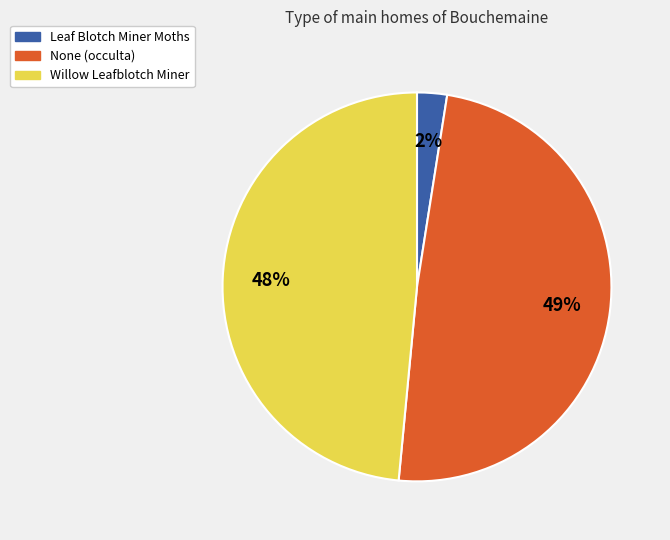

Count the number of slices in the pie.

3